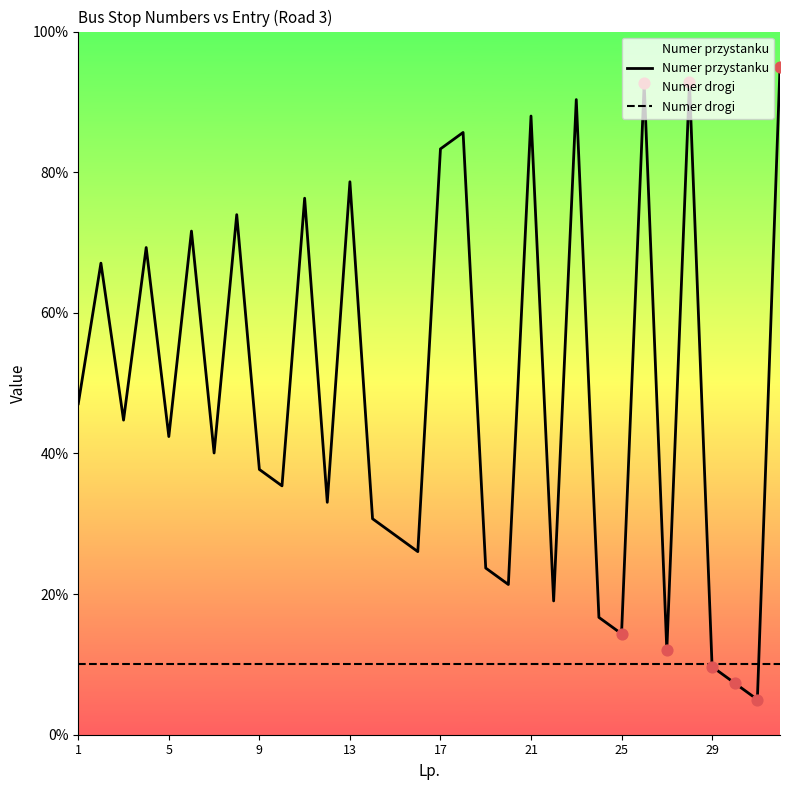

Which series contains the lowest Y value?

Numer przystanku